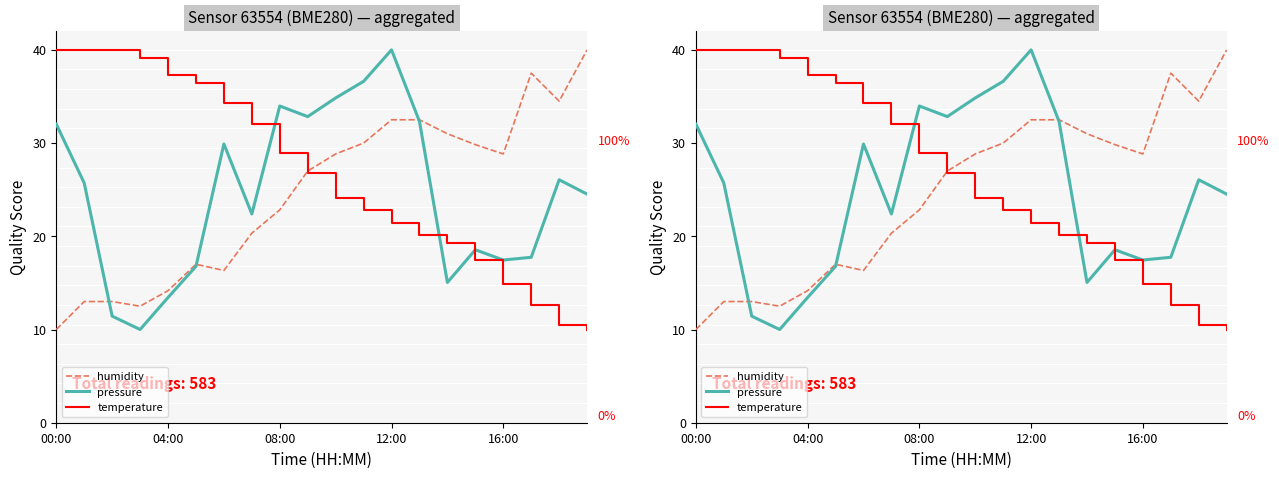

Which category has the lowest value in the temperature series?

19